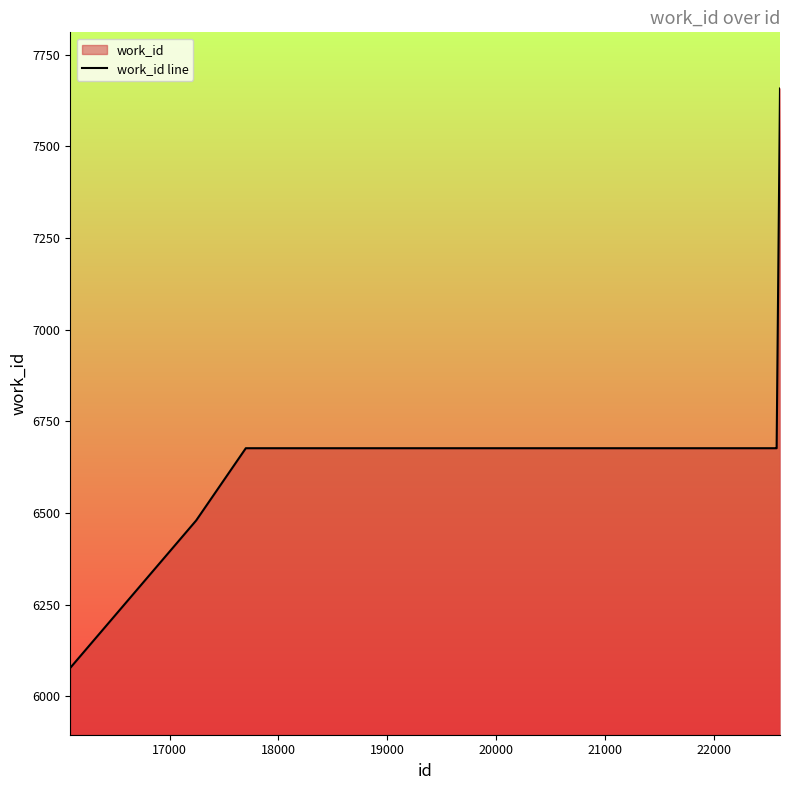

Does the chart display data point markers on the line(s)?

No